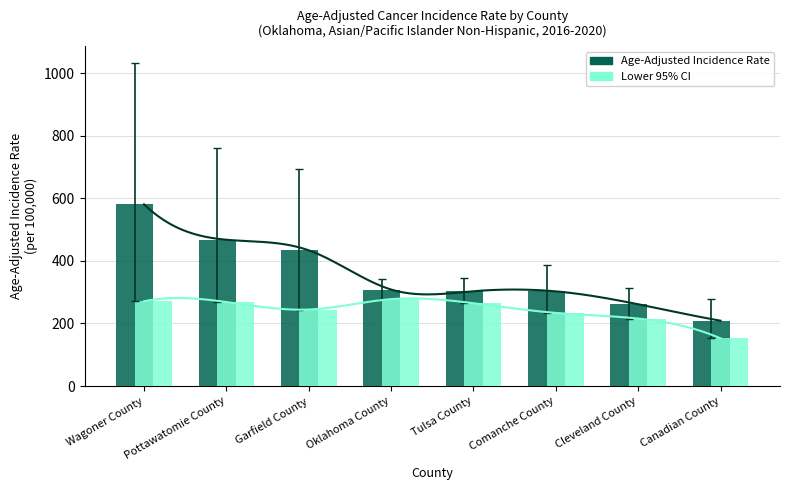

How many series are shown in this chart?

2